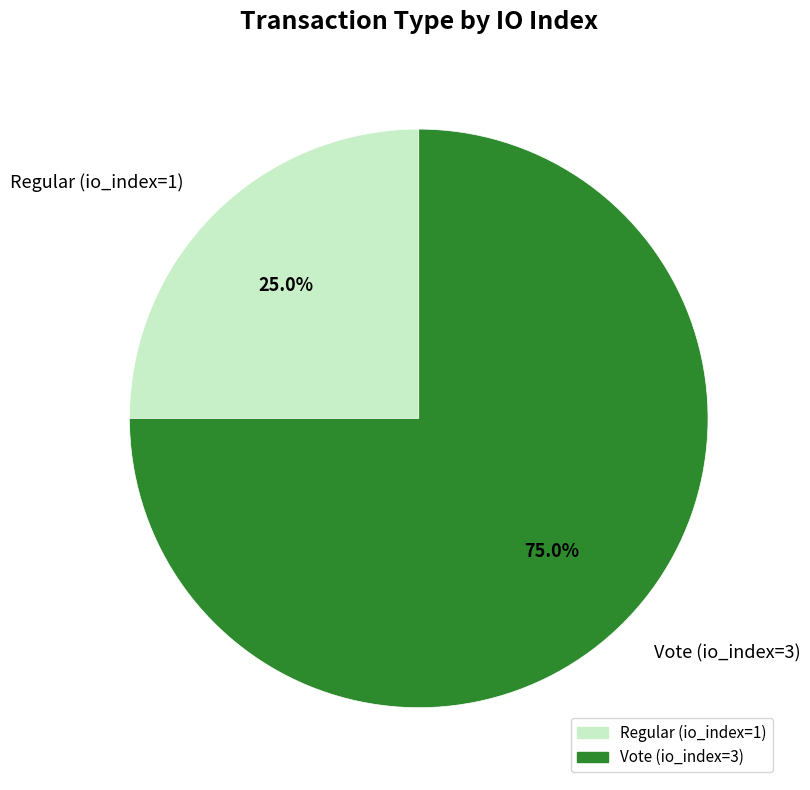

What is the ratio of the value at Vote (io_index=3) to the value at Regular (io_index=1)?

3.0